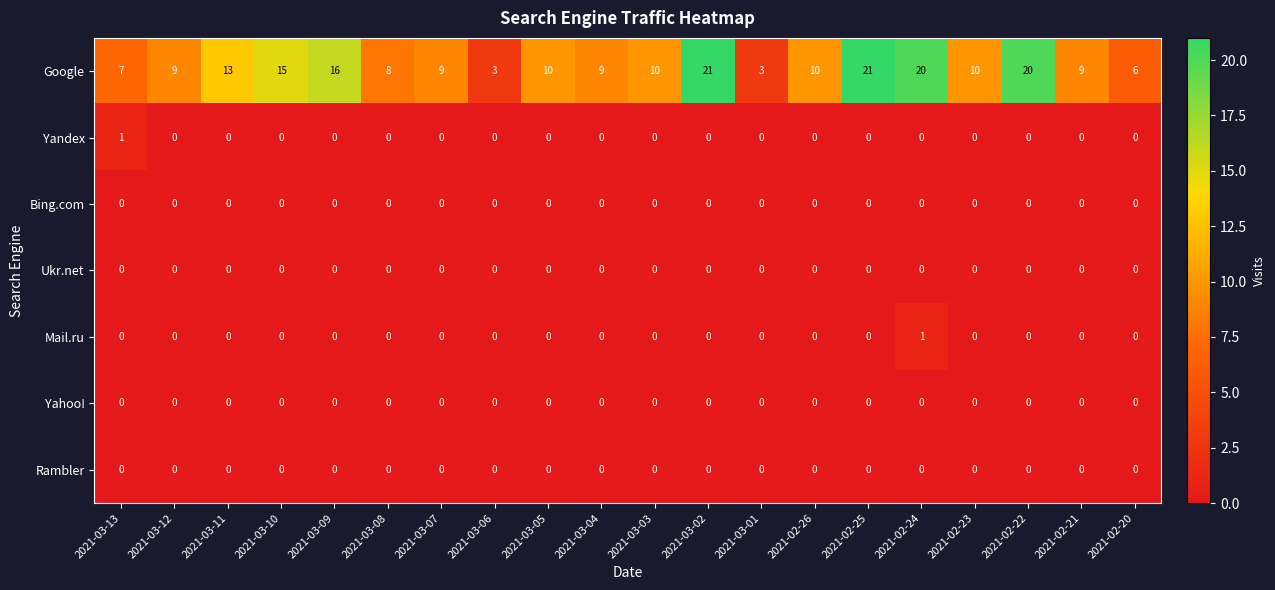

Is the value of Rambler at 2021-03-05 greater than the value of Google at 2021-02-26?

No